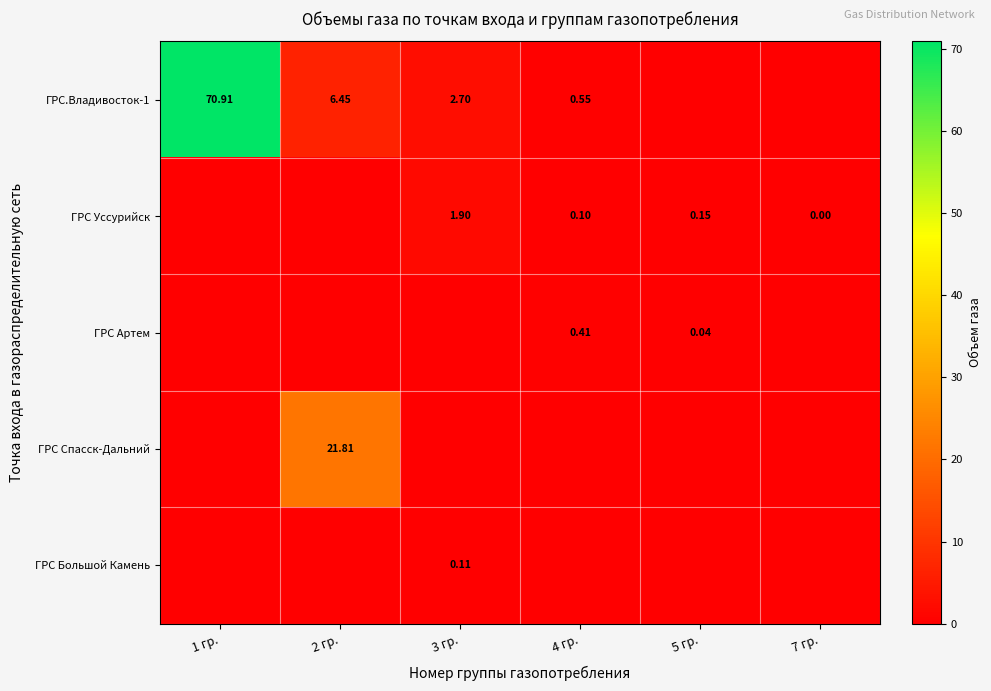

At how many categories does at least one series exceed 21?

2